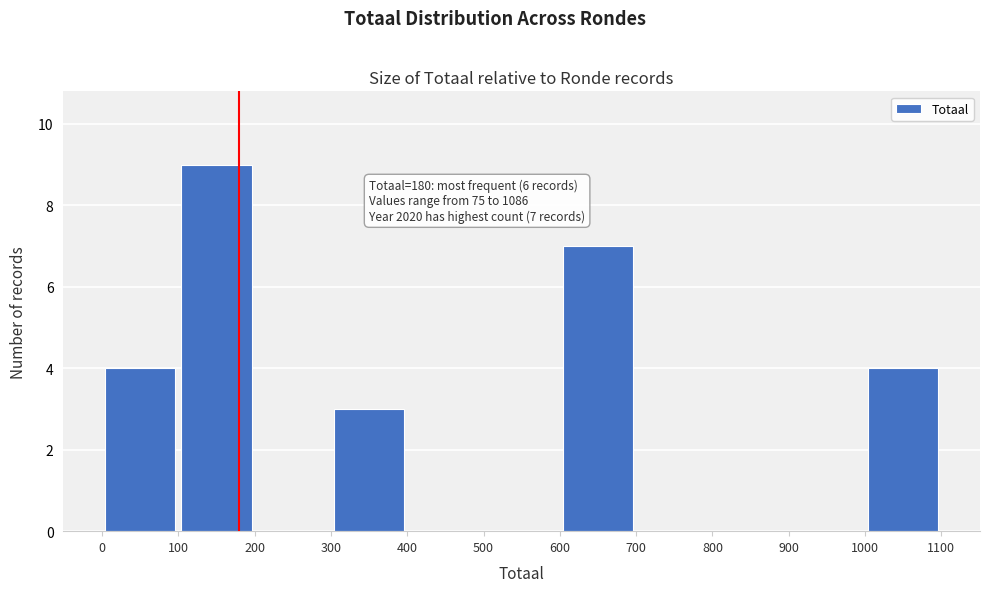

Over which range of the x-axis is the bar tallest?

100 to 200